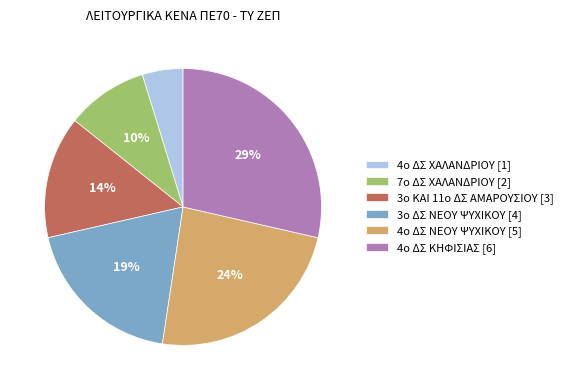

Rank the categories by value from lowest to highest.

4ο ΔΣ ΧΑΛΑΝΔΡΙΟΥ, 7ο ΔΣ ΧΑΛΑΝΔΡΙΟΥ, 3ο ΚΑΙ 11ο ΔΣ ΑΜΑΡΟΥΣΙΟΥ, 3ο ΔΣ ΝΕΟΥ ΨΥΧΙΚΟΥ, 4ο ΔΣ ΝΕΟΥ ΨΥΧΙΚΟΥ, 4ο ΔΣ ΚΗΦΙΣΙΑΣ